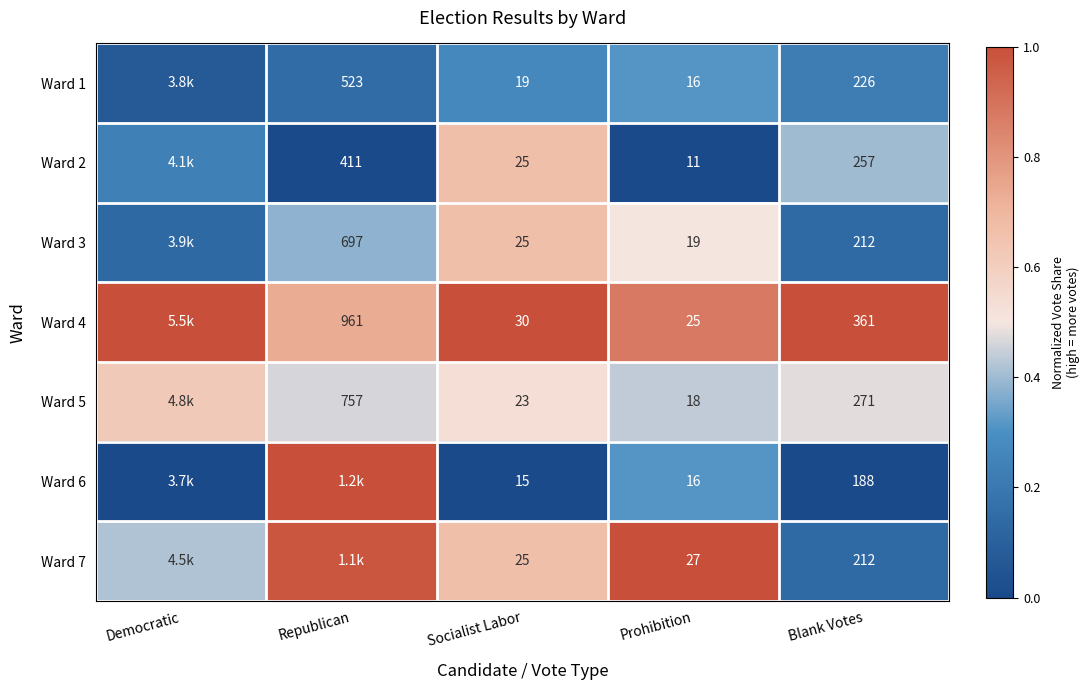

Is the value of Ward 2 at Republican greater than the value of Ward 4 at Socialist Labor?

Yes